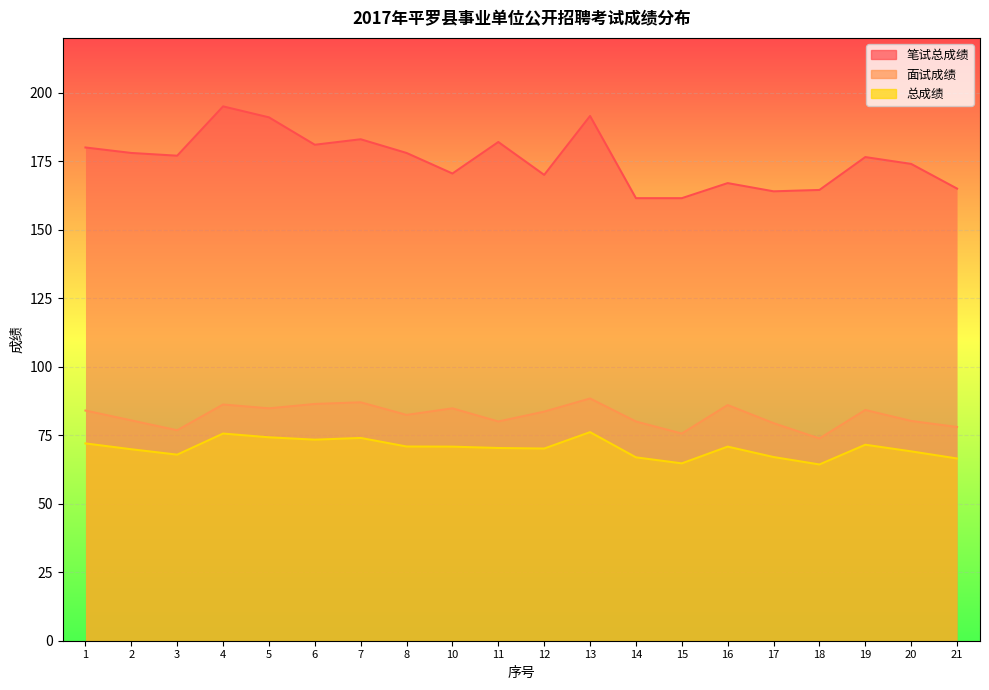

What is the average value of the 面试成绩 series?

82.1